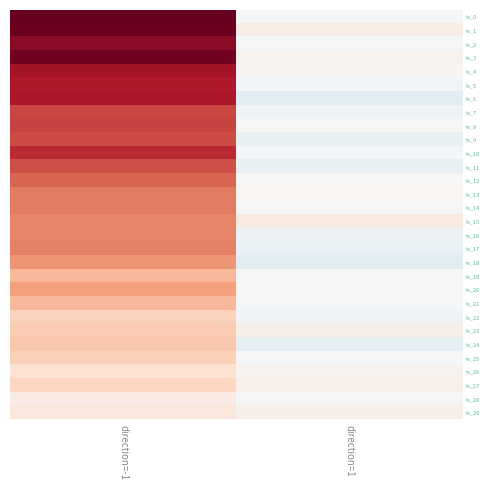

How many series are shown in this chart?

30